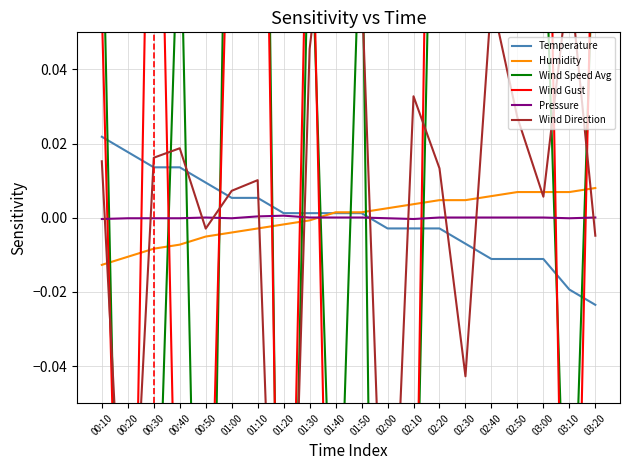

Reading left to right, transcribe all the data shown in this chart.

Temperature: 00:10=0.0	00:20=0.0	00:30=0.0	00:40=0.0	00:50=0.0	01:00=0.0	01:10=0.0	01:20=0.0	01:30=0.0	01:40=0.0	01:50=0.0	02:00=-0.0	02:10=-0.0	02:20=-0.0	02:30=-0.0	02:40=-0.0	02:50=-0.0	03:00=-0.0	03:10=-0.0	03:20=-0.0
Humidity: 00:10=-0.0	00:20=-0.0	00:30=-0.0	00:40=-0.0	00:50=-0.0	01:00=-0.0	01:10=-0.0	01:20=-0.0	01:30=-0.0	01:40=0.0	01:50=0.0	02:00=0.0	02:10=0.0	02:20=0.0	02:30=0.0	02:40=0.0	02:50=0.0	03:00=0.0	03:10=0.0	03:20=0.0
Wind Speed Avg: 00:10=0.1	00:20=-0.2	00:30=-0.1	00:40=0.1	00:50=-0.2	01:00=0.2	01:10=0.3	01:20=-0.2	01:30=0.1	01:40=-0.1	01:50=0.1	02:00=-0.5	02:10=-0.1	02:20=0.2	02:30=0.1	02:40=0.1	02:50=0.2	03:00=0.1	03:10=-0.1	03:20=0.1
Wind Gust: 00:10=0.1	00:20=-0.2	00:30=0.2	00:40=-0.1	00:50=-0.1	01:00=0.1	01:10=0.3	01:20=-0.2	01:30=0.1	01:40=-0.2	01:50=-0.1	02:00=-0.4	02:10=-0.1	02:20=0.3	02:30=0.1	02:40=0.1	02:50=0.3	03:00=0.2	03:10=-0.2	03:20=0.1
Pressure: 00:10=-0.0	00:20=-0.0	00:30=-0.0	00:40=-0.0	00:50=0.0	01:00=-0.0	01:10=0.0	01:20=0.0	01:30=0.0	01:40=0.0	01:50=0.0	02:00=-0.0	02:10=-0.0	02:20=0.0	02:30=0.0	02:40=0.0	02:50=0.0	03:00=0.0	03:10=-0.0	03:20=0.0
Wind Direction: 00:10=0.0	00:20=-0.1	00:30=0.0	00:40=0.0	00:50=-0.0	01:00=0.0	01:10=0.0	01:20=-0.2	01:30=0.0	01:40=0.1	01:50=0.1	02:00=-0.1	02:10=0.0	02:20=0.0	02:30=-0.0	02:40=0.1	02:50=0.0	03:00=0.0	03:10=0.1	03:20=-0.0